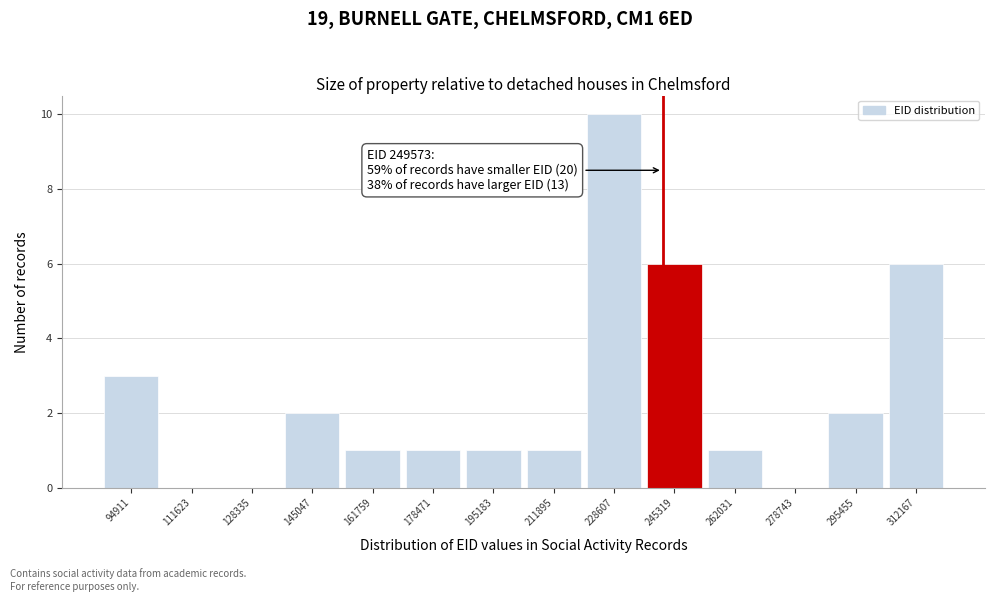

Reading left to right, extract all data points from this chart.

94911=3	111623=0	128335=0	145047=2	161759=1	178471=1	195183=1	211895=1	228607=10	245319=6	262031=1	278743=0	295455=2	312167=6